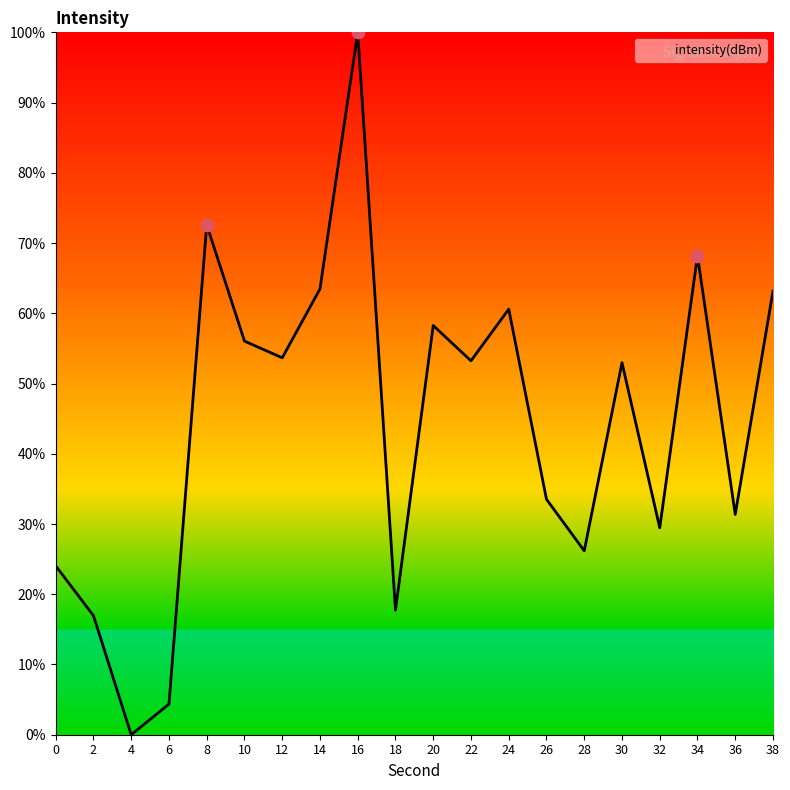

Which has a higher value, 28 or 4?

28